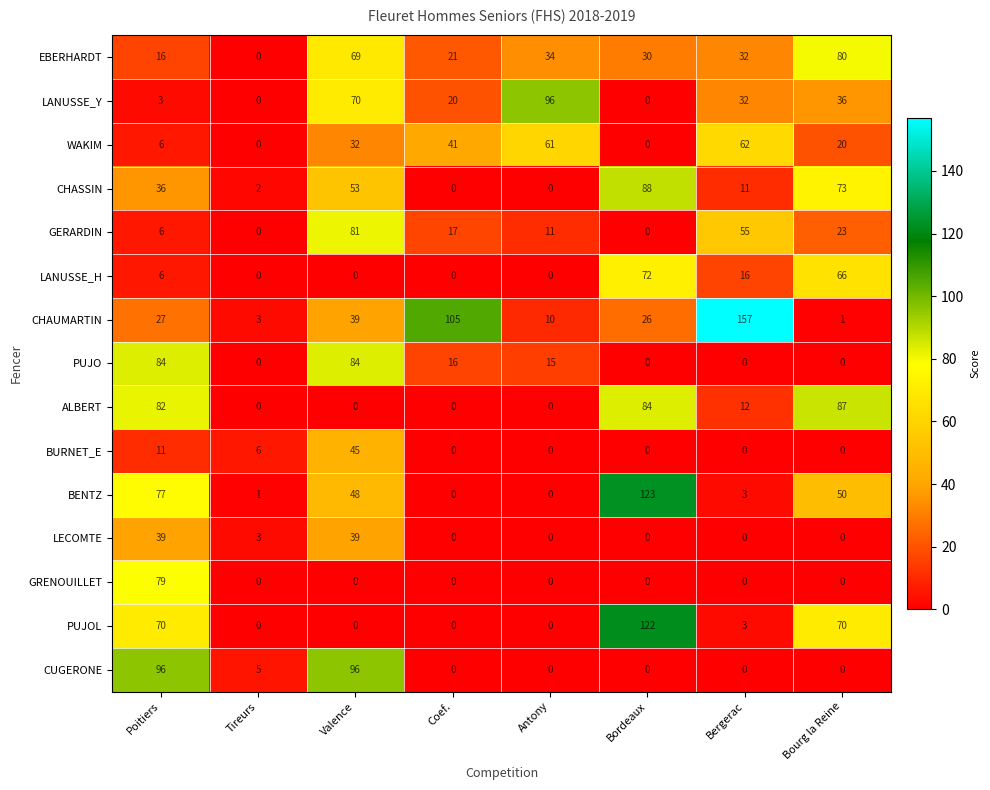

How many values in the CHASSIN series are below 36?

4